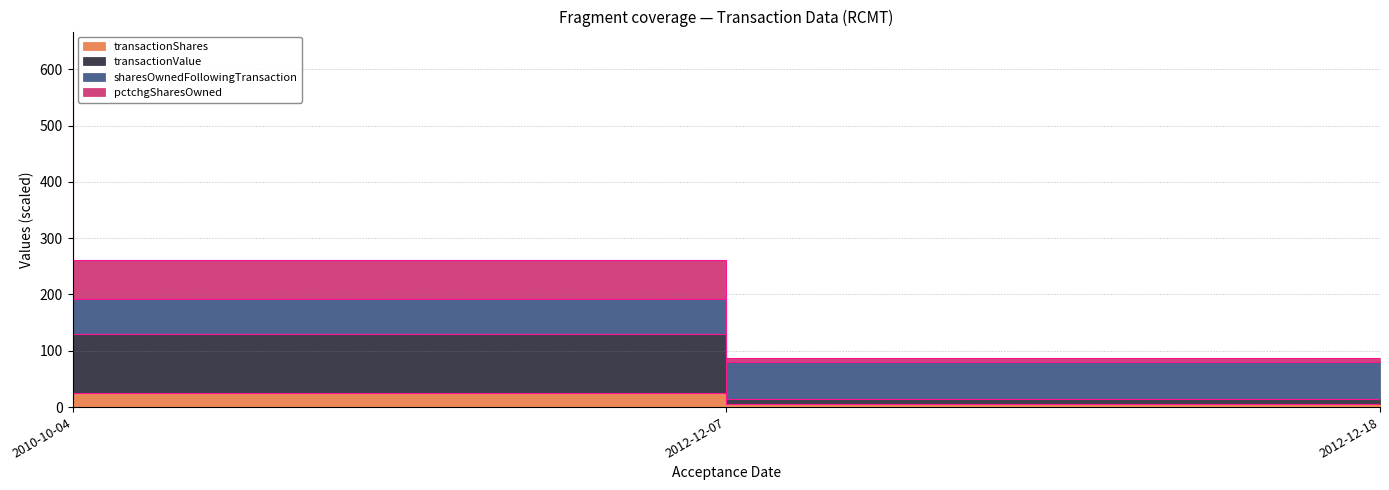

Does the chart display data point markers on the line(s)?

No